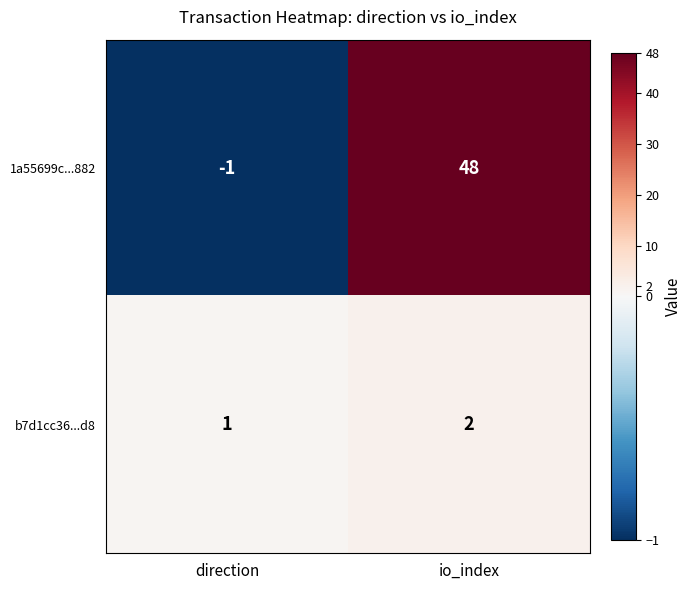

What is the sum of all b7d1cc36...d8 values?

3